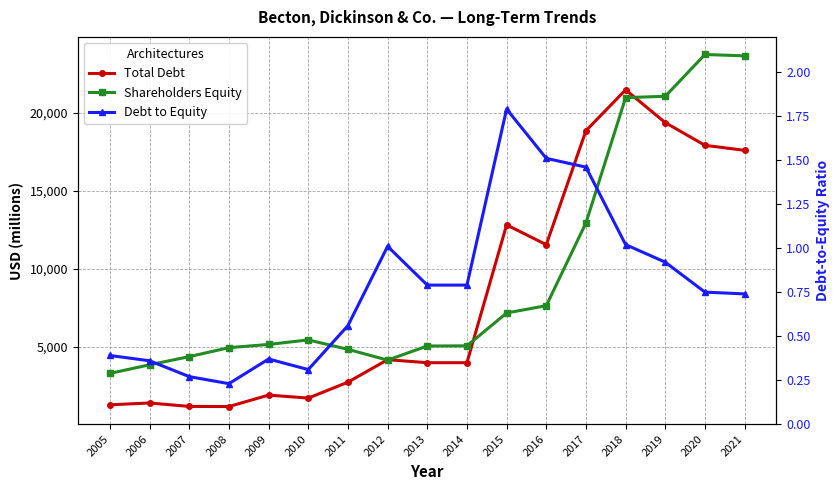

What is the difference between the second highest and second lowest values in the Shareholders Equity series?

19841.0